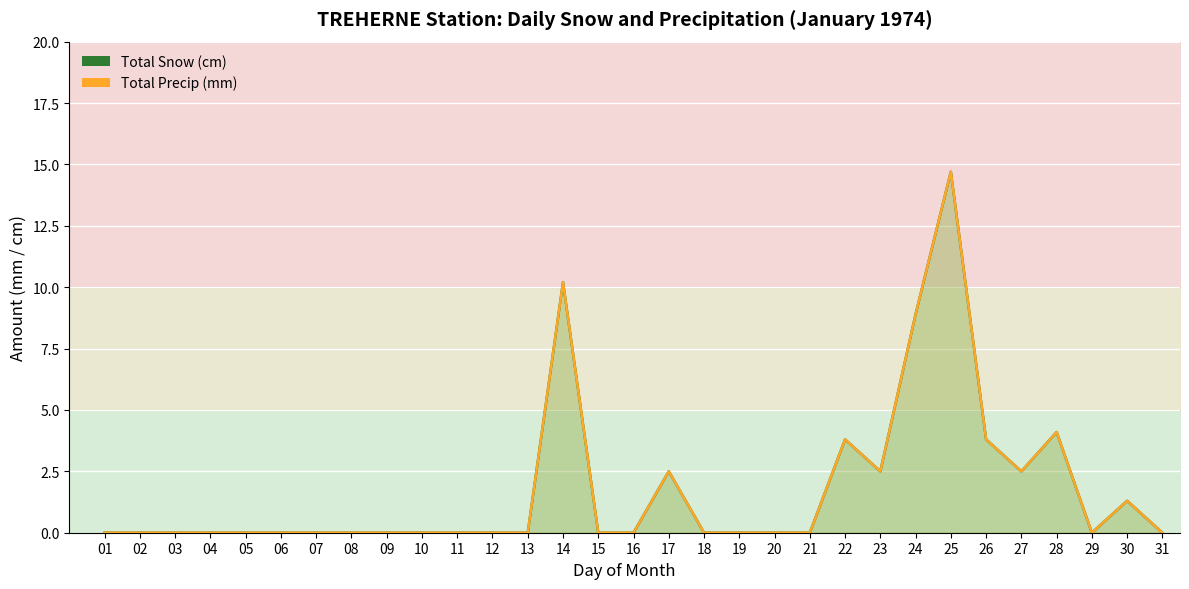

True or false: Total Snow (cm) and Total Precip (mm) cross at least once.

False